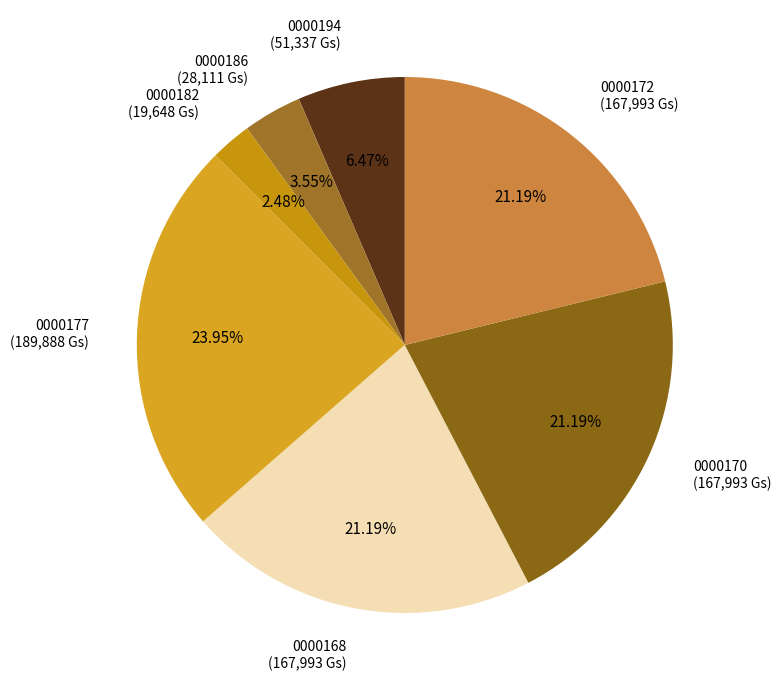

Is there any slice that represents more than half of the pie?

No